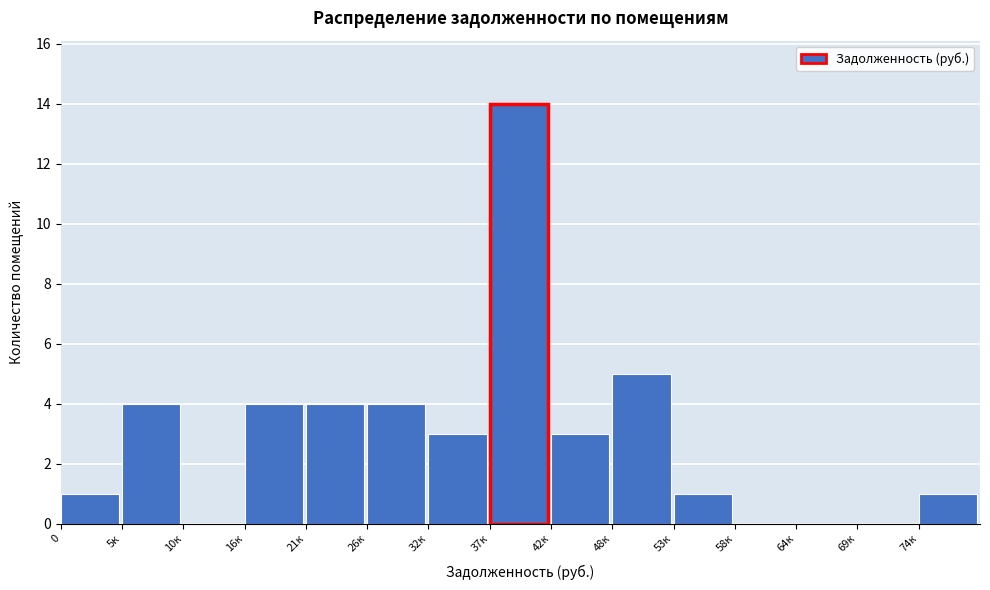

Reading right to left, extract all data points from this chart.

74к=1	69к=0	64к=0	58к=0	53к=1	48к=5	42к=3	37к=14	32к=3	26к=4	21к=4	16к=4	10к=0	5к=4	0=1